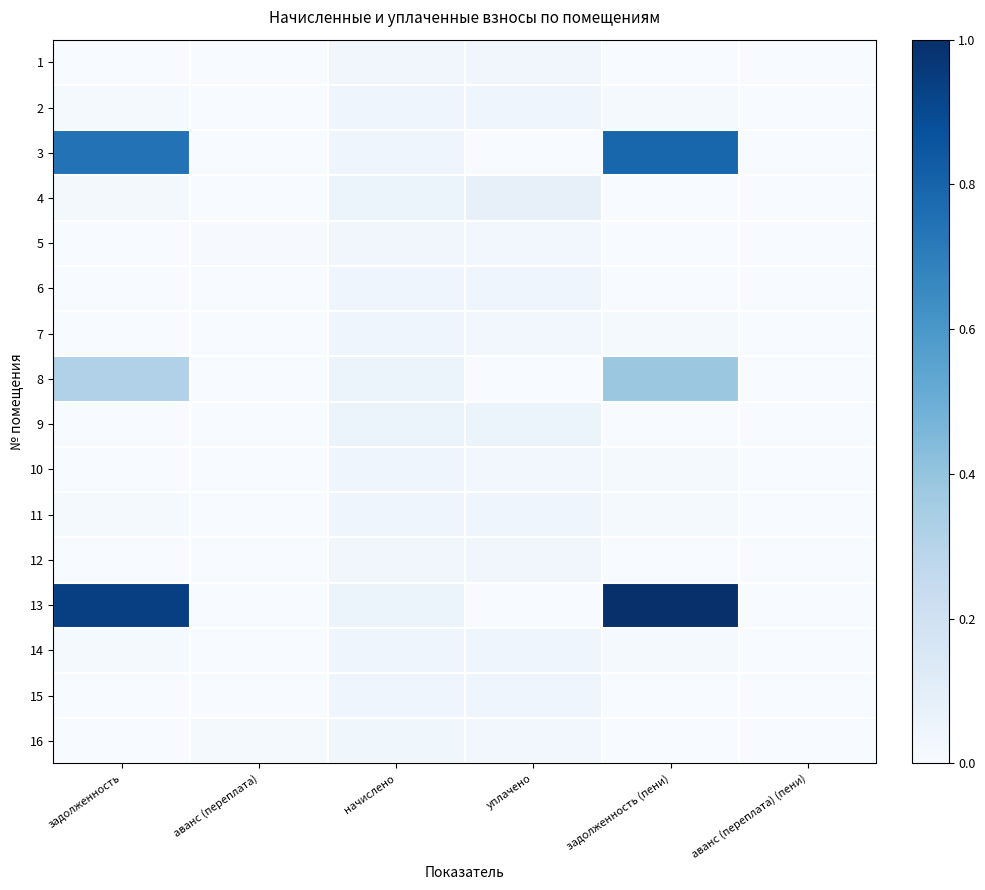

Reading left to right, extract all data points from this chart.

1: задолженность=0.0	аванс (переплата)=0.0	начислено=0.0	уплачено=0.0	задолженность (пени)=0.0	аванс (переплата) (пени)=0.0
2: задолженность=0.0	аванс (переплата)=0.0	начислено=0.0	уплачено=0.0	задолженность (пени)=0.0	аванс (переплата) (пени)=0.0
3: задолженность=0.7	аванс (переплата)=0.0	начислено=0.0	уплачено=0.0	задолженность (пени)=0.8	аванс (переплата) (пени)=0.0
4: задолженность=0.0	аванс (переплата)=0.0	начислено=0.1	уплачено=0.1	задолженность (пени)=0.0	аванс (переплата) (пени)=0.0
5: задолженность=0.0	аванс (переплата)=0.0	начислено=0.0	уплачено=0.0	задолженность (пени)=0.0	аванс (переплата) (пени)=0.0
6: задолженность=0.0	аванс (переплата)=0.0	начислено=0.0	уплачено=0.0	задолженность (пени)=0.0	аванс (переплата) (пени)=0.0
7: задолженность=0.0	аванс (переплата)=0.0	начислено=0.0	уплачено=0.0	задолженность (пени)=0.0	аванс (переплата) (пени)=0.0
8: задолженность=0.3	аванс (переплата)=0.0	начислено=0.1	уплачено=0.0	задолженность (пени)=0.4	аванс (переплата) (пени)=0.0
9: задолженность=0.0	аванс (переплата)=0.0	начислено=0.1	уплачено=0.1	задолженность (пени)=0.0	аванс (переплата) (пени)=0.0
10: задолженность=0.0	аванс (переплата)=0.0	начислено=0.0	уплачено=0.0	задолженность (пени)=0.0	аванс (переплата) (пени)=0.0
11: задолженность=0.0	аванс (переплата)=0.0	начислено=0.0	уплачено=0.0	задолженность (пени)=0.0	аванс (переплата) (пени)=0.0
12: задолженность=0.0	аванс (переплата)=0.0	начислено=0.0	уплачено=0.0	задолженность (пени)=0.0	аванс (переплата) (пени)=0.0
13: задолженность=0.9	аванс (переплата)=0.0	начислено=0.1	уплачено=0.0	задолженность (пени)=1.0	аванс (переплата) (пени)=0.0
14: задолженность=0.0	аванс (переплата)=0.0	начислено=0.0	уплачено=0.0	задолженность (пени)=0.0	аванс (переплата) (пени)=0.0
15: задолженность=0.0	аванс (переплата)=0.0	начислено=0.0	уплачено=0.0	задолженность (пени)=0.0	аванс (переплата) (пени)=0.0
16: задолженность=0.0	аванс (переплата)=0.0	начислено=0.0	уплачено=0.0	задолженность (пени)=0.0	аванс (переплата) (пени)=0.0